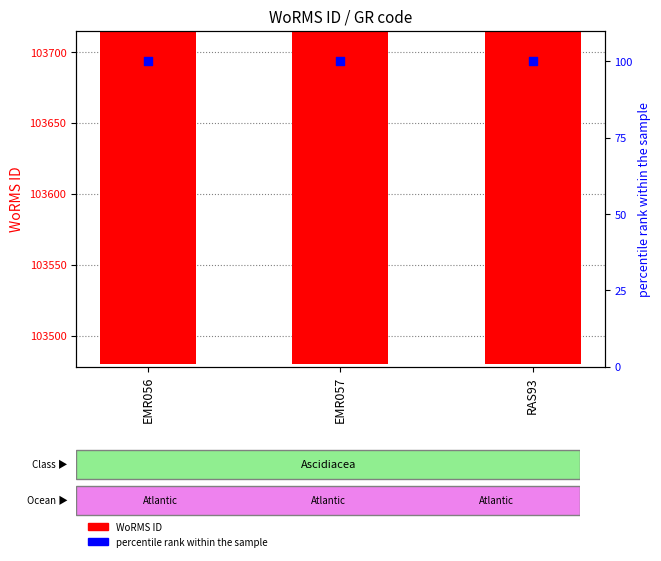

What are all the series names shown in the legend?

WoRMS ID, percentile rank within the sample